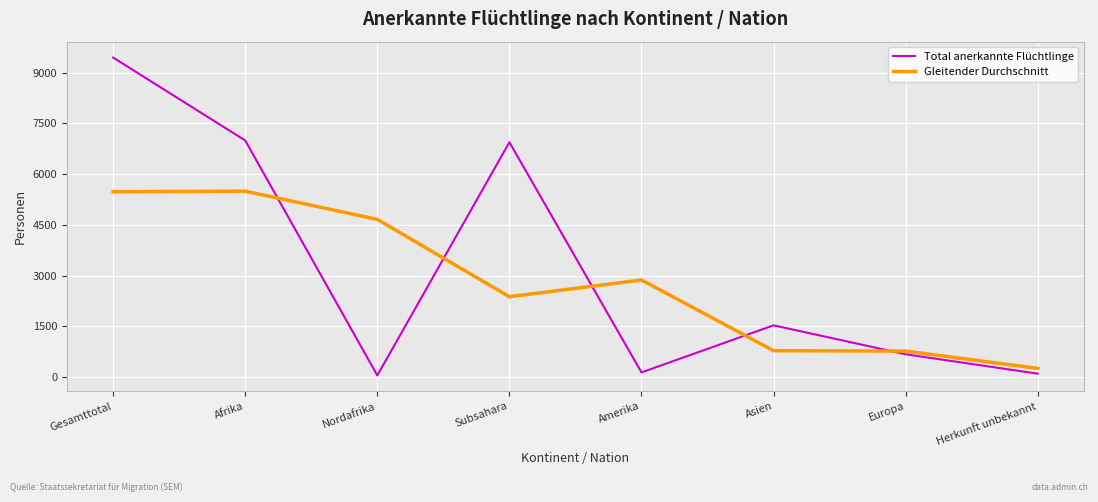

Rank the series by their maximum value, from highest to lowest.

Total anerkannte Flüchtlinge, Gleitender Durchschnitt